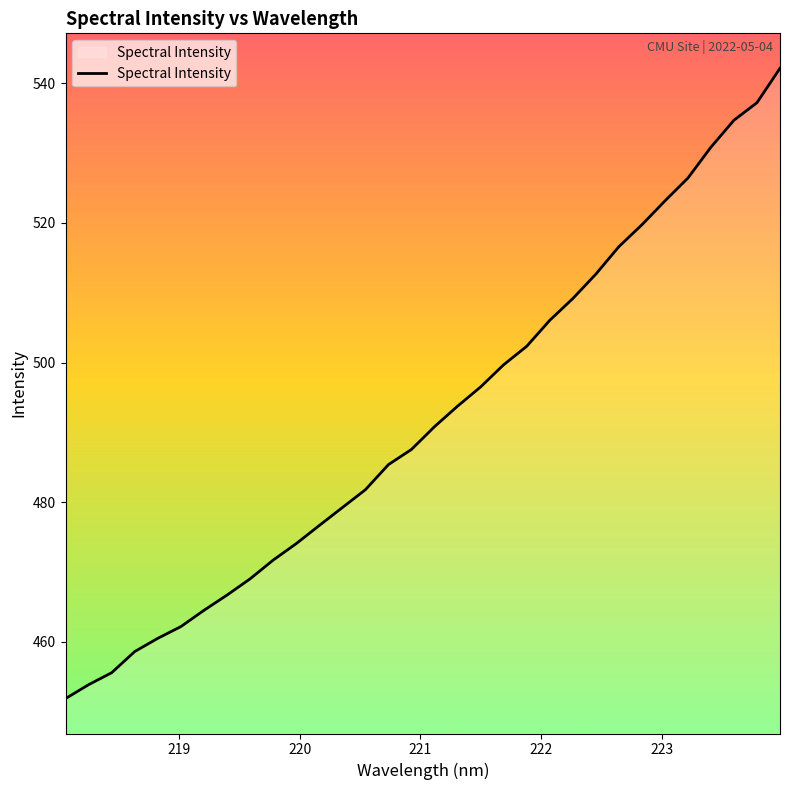

How many lines are shown in the chart?

1